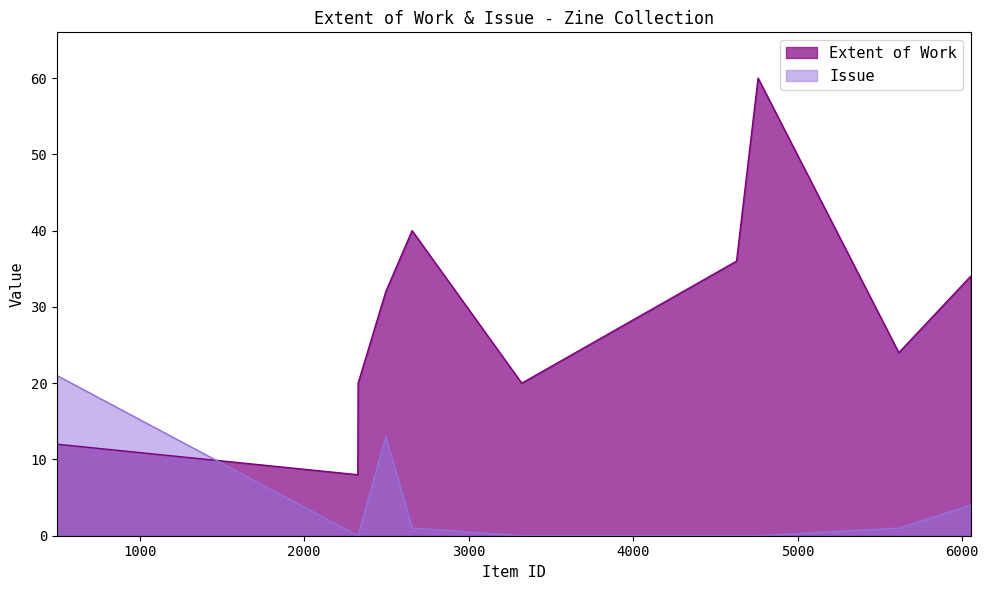

Rank the series by their maximum value, from highest to lowest.

Extent of Work, Issue